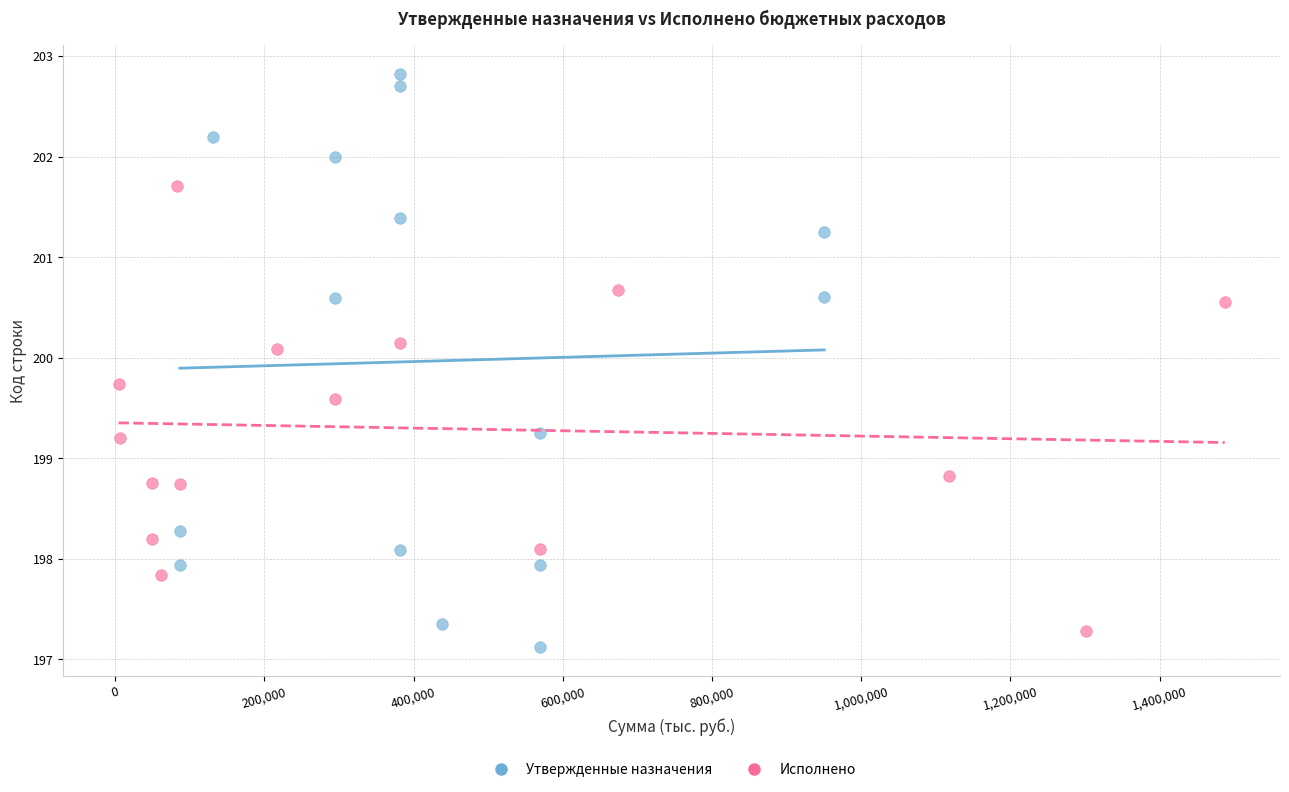

Which series reaches the maximum Y coordinate?

Утвержденные назначения